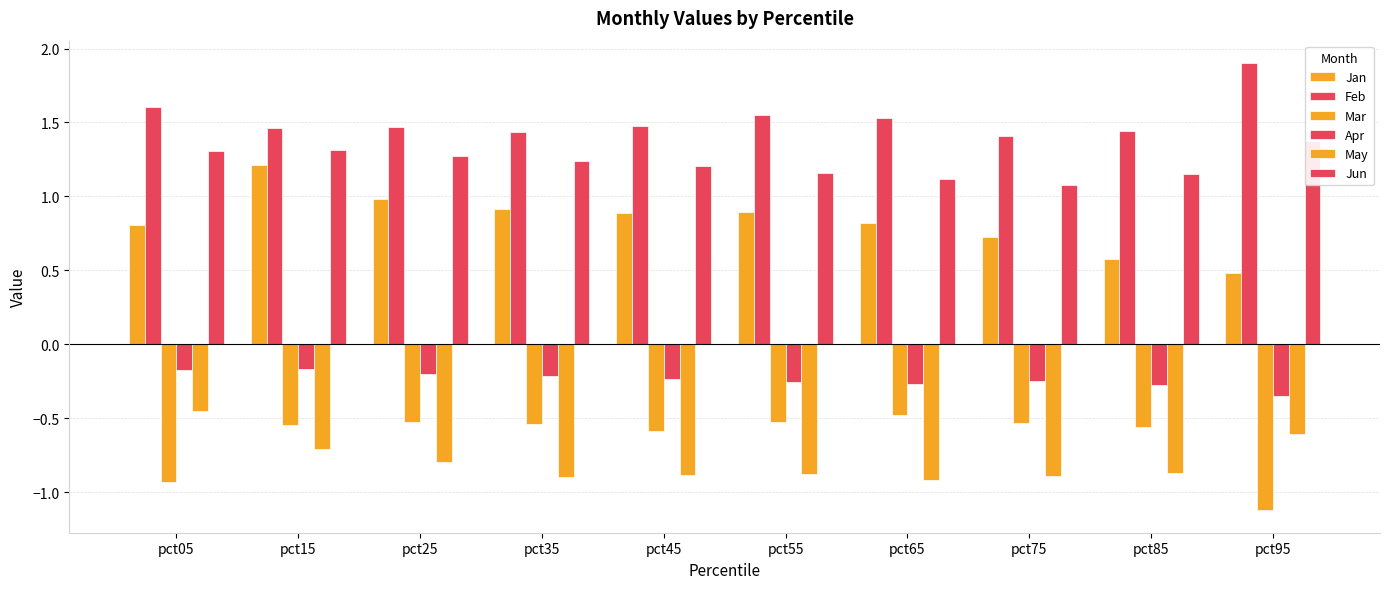

Is it true that Feb equals 1.5 at pct45?

True